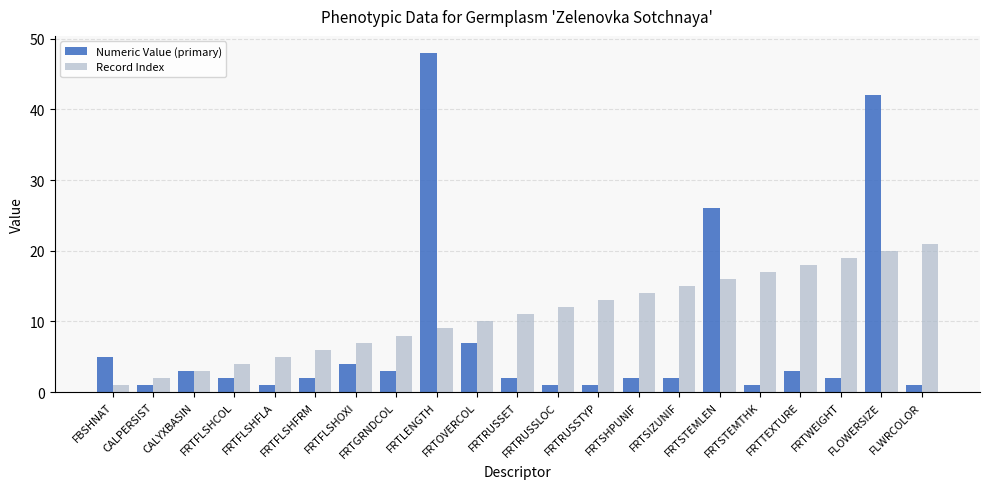

At which label does Record Index reach its peak?

FLWRCOLOR